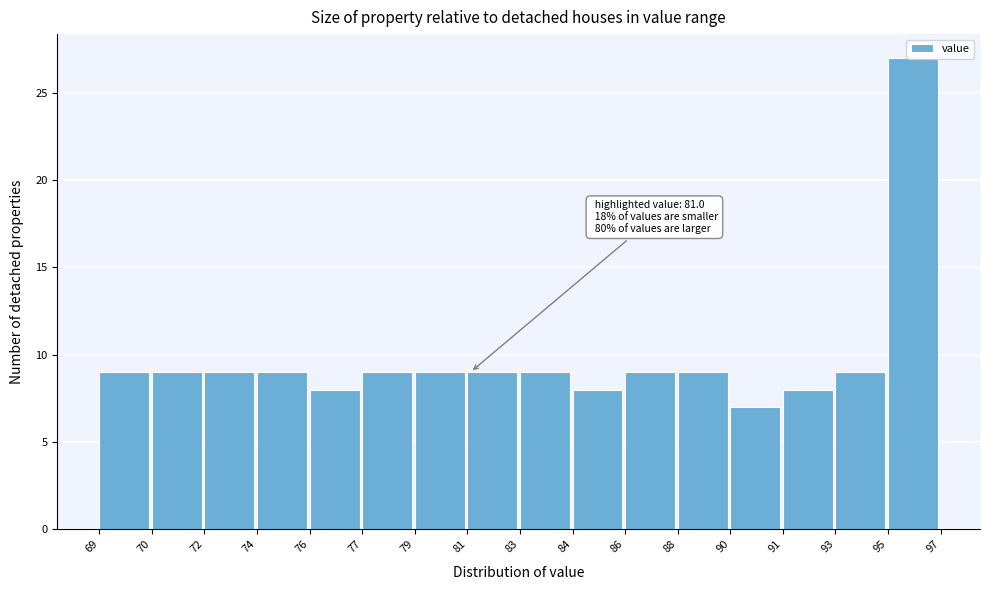

The value at 84 is 2. True or false?

False